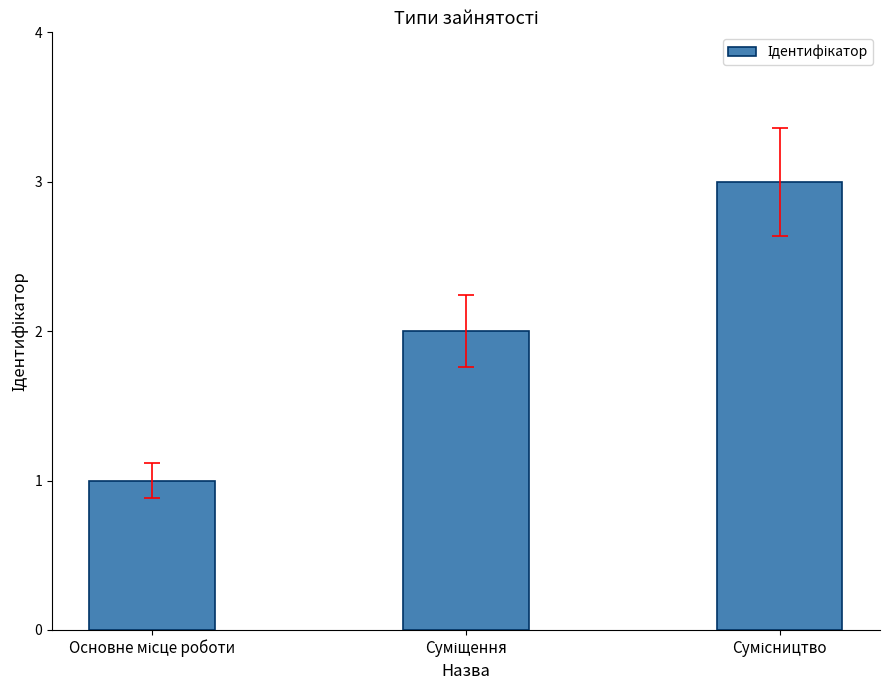

What is the difference between the maximum and minimum values?

2